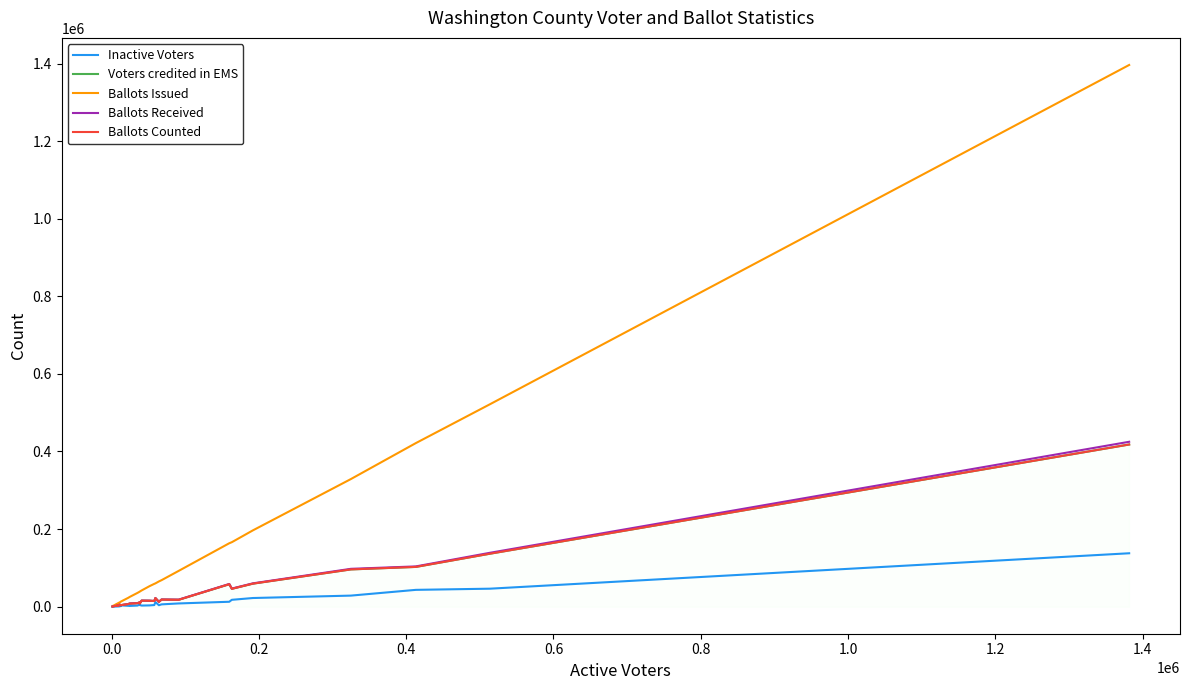

Which series has the largest total across all categories?

Ballots Issued